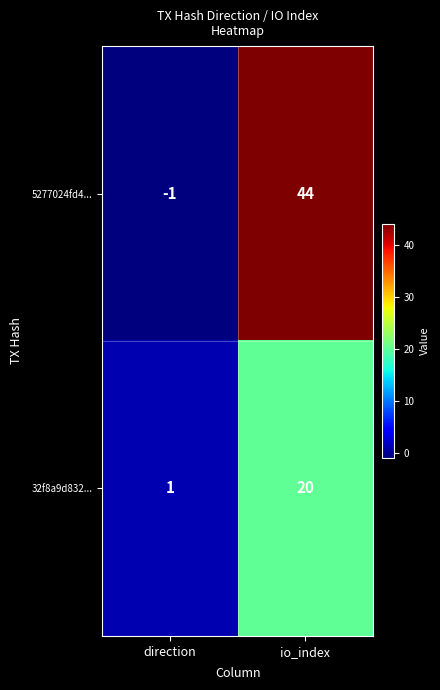

Count the number of data series in this chart.

2